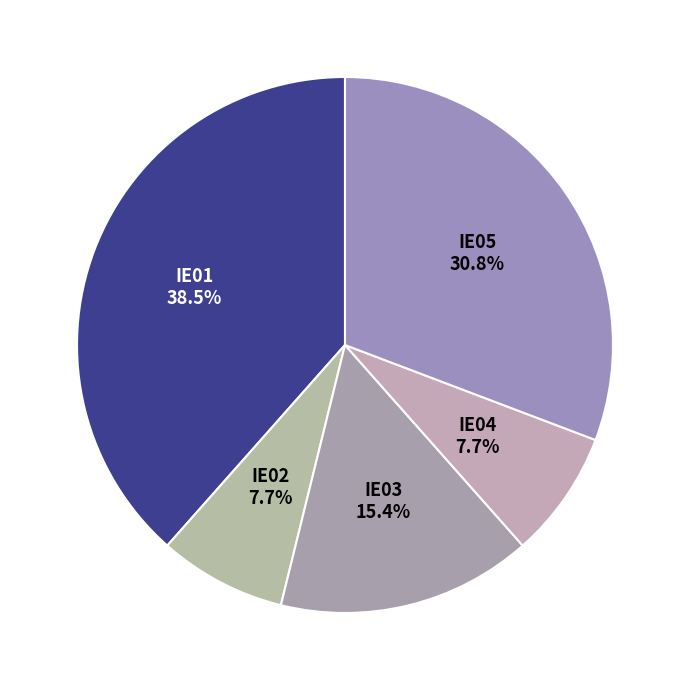

To the nearest percent, what percentage of the pie is IE02?

8%